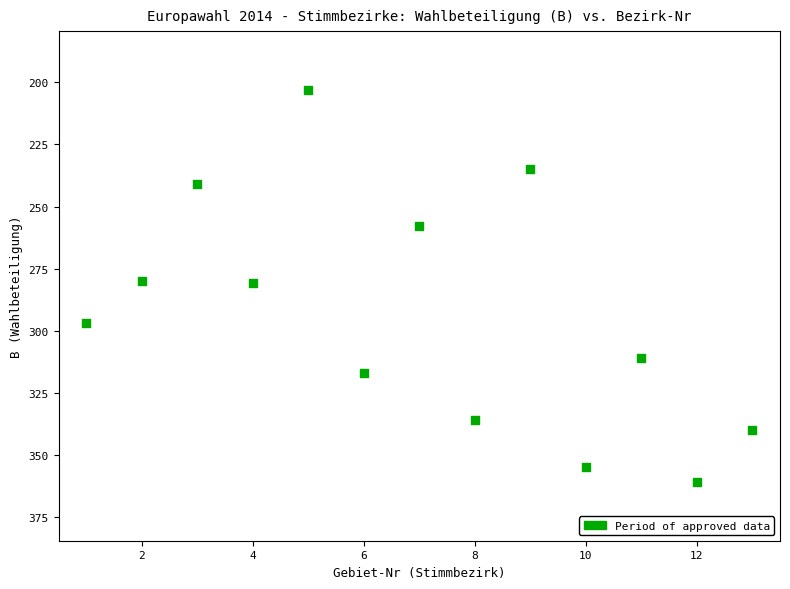

What is the range of X values (max minus min)?

12